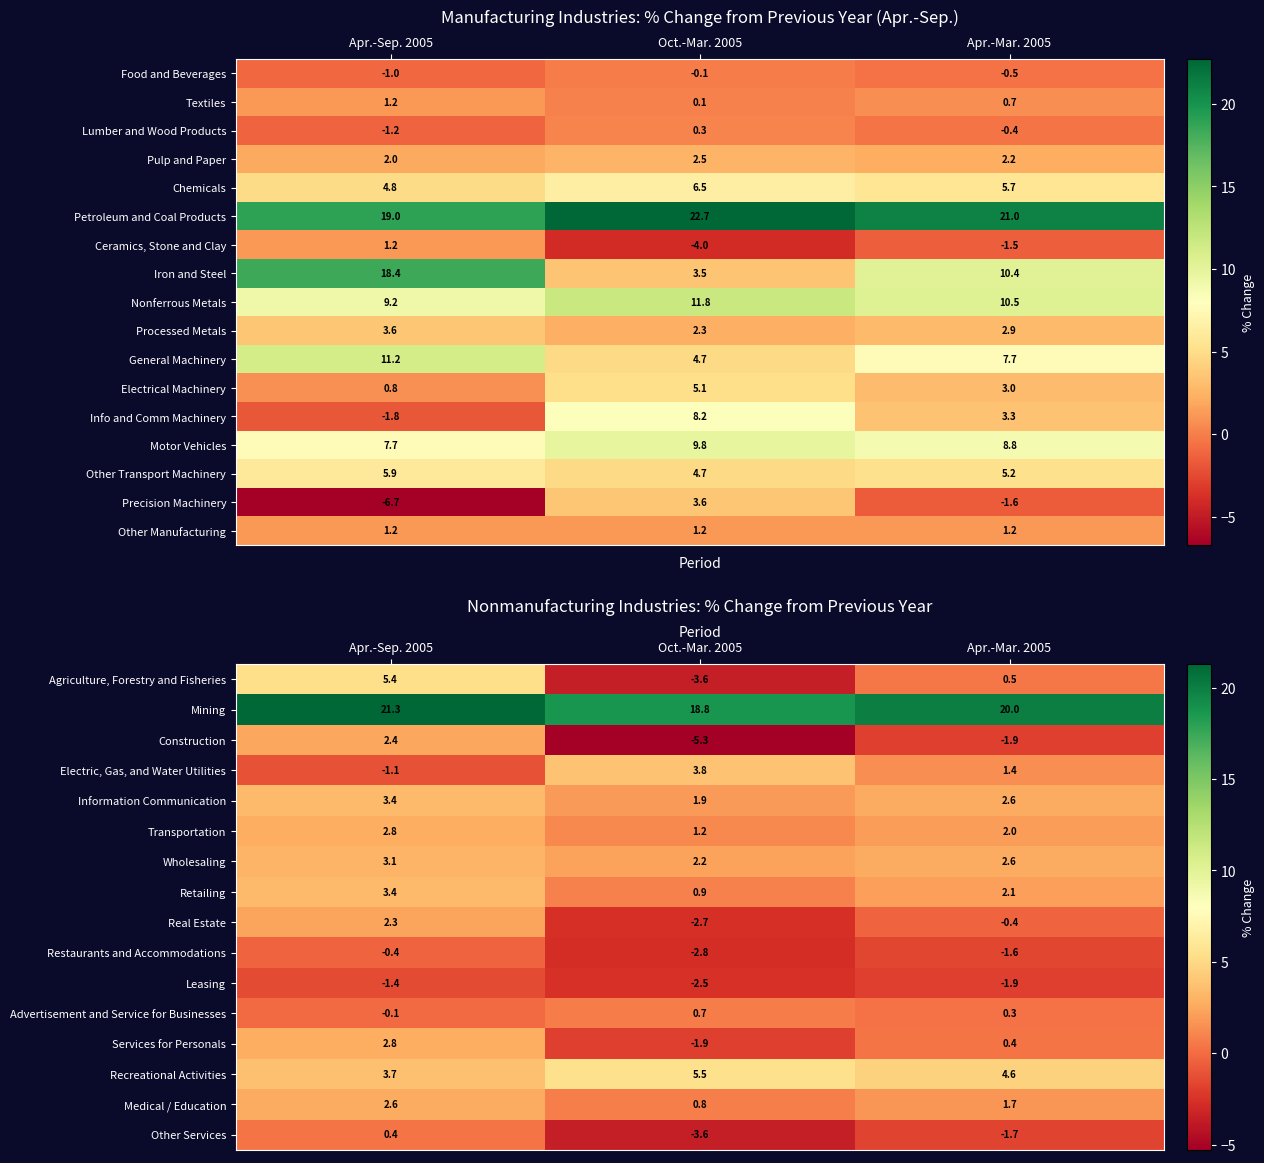

At which category is the sum across all series the highest?

Apr.-Sep. 2005